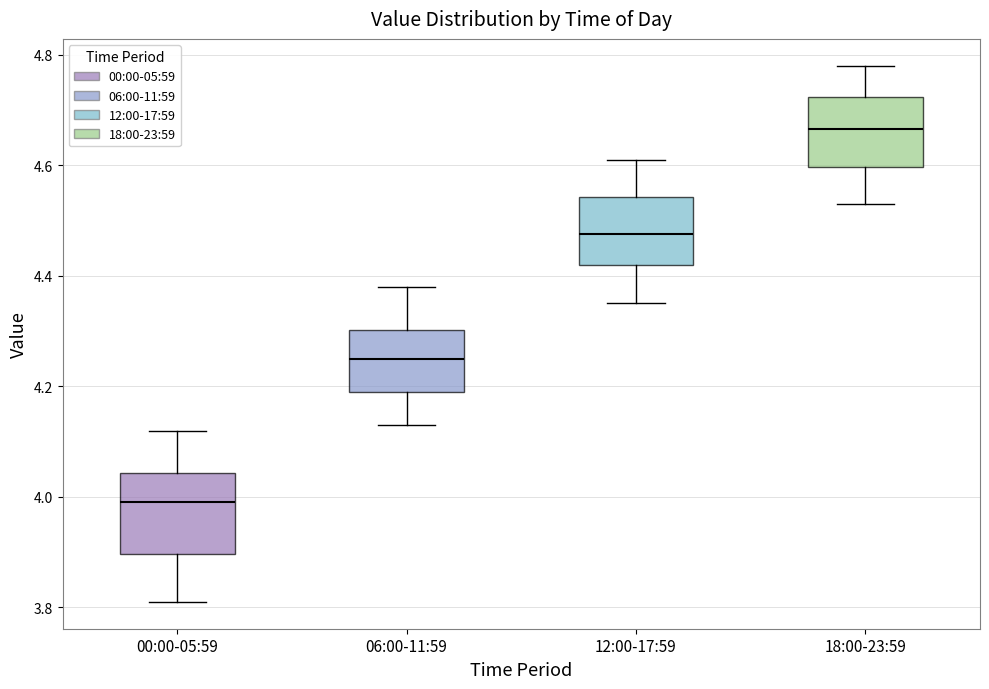

Reading left to right, read every box against the y-axis: the position of its median line, the range the box covers, and the ends of its whiskers. The values are not printed on the chart, so give them approximately, as read against the axis.

00:00-05:59: median 4.00, box 3.90 to 4.04, whiskers 3.82 to 4.12
06:00-11:59: median 4.26, box 4.20 to 4.30, whiskers 4.14 to 4.38
12:00-17:59: median 4.48, box 4.42 to 4.54, whiskers 4.36 to 4.62
18:00-23:59: median 4.66, box 4.60 to 4.72, whiskers 4.54 to 4.78